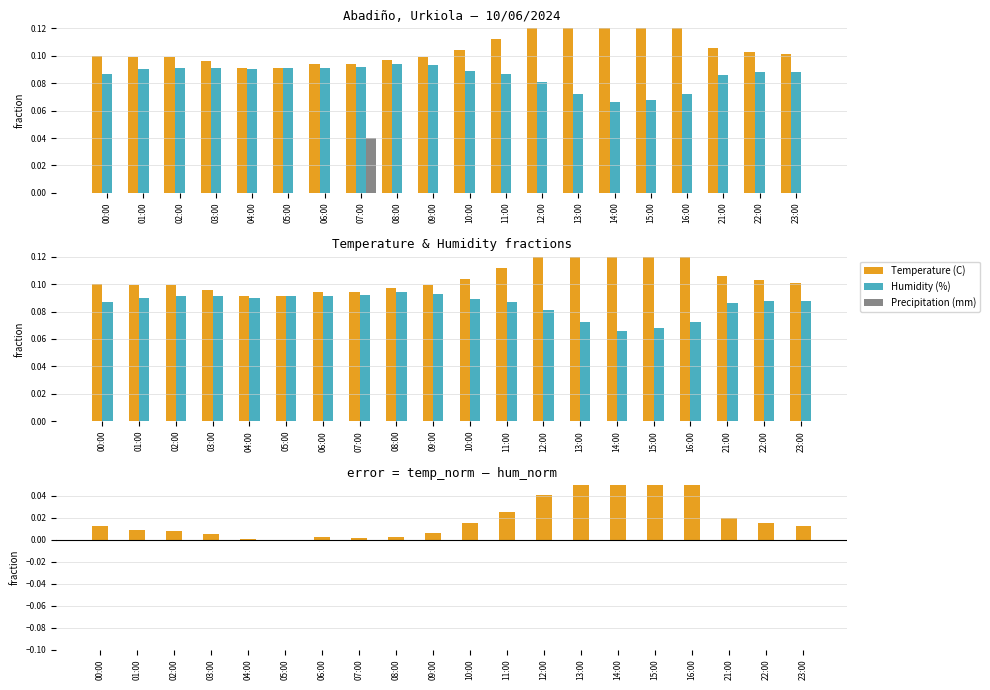

Reading left to right, extract all data points from this chart.

Temperature (C): 00:00=0.1	01:00=0.1	02:00=0.1	03:00=0.1	04:00=0.1	05:00=0.1	06:00=0.1	07:00=0.1	08:00=0.1	09:00=0.1	10:00=0.1	11:00=0.1	12:00=0.1	13:00=0.1	14:00=0.1	15:00=0.1	16:00=0.1	21:00=0.1	22:00=0.1	23:00=0.1
Humidity (%): 00:00=0.1	01:00=0.1	02:00=0.1	03:00=0.1	04:00=0.1	05:00=0.1	06:00=0.1	07:00=0.1	08:00=0.1	09:00=0.1	10:00=0.1	11:00=0.1	12:00=0.1	13:00=0.1	14:00=0.1	15:00=0.1	16:00=0.1	21:00=0.1	22:00=0.1	23:00=0.1
Precipitation (mm): 00:00=0.0	01:00=0.0	02:00=0.0	03:00=0.0	04:00=0.0	05:00=0.0	06:00=0.0	07:00=0.0	08:00=0.0	09:00=0.0	10:00=0.0	11:00=0.0	12:00=0.0	13:00=0.0	14:00=0.0	15:00=0.0	16:00=0.0	21:00=0.0	22:00=0.0	23:00=0.0
Temp - Humidity (fraction): 00:00=0.0	01:00=0.0	02:00=0.0	03:00=0.0	04:00=0.0	05:00=0.0	06:00=0.0	07:00=0.0	08:00=0.0	09:00=0.0	10:00=0.0	11:00=0.0	12:00=0.0	13:00=0.1	14:00=0.1	15:00=0.1	16:00=0.1	21:00=0.0	22:00=0.0	23:00=0.0